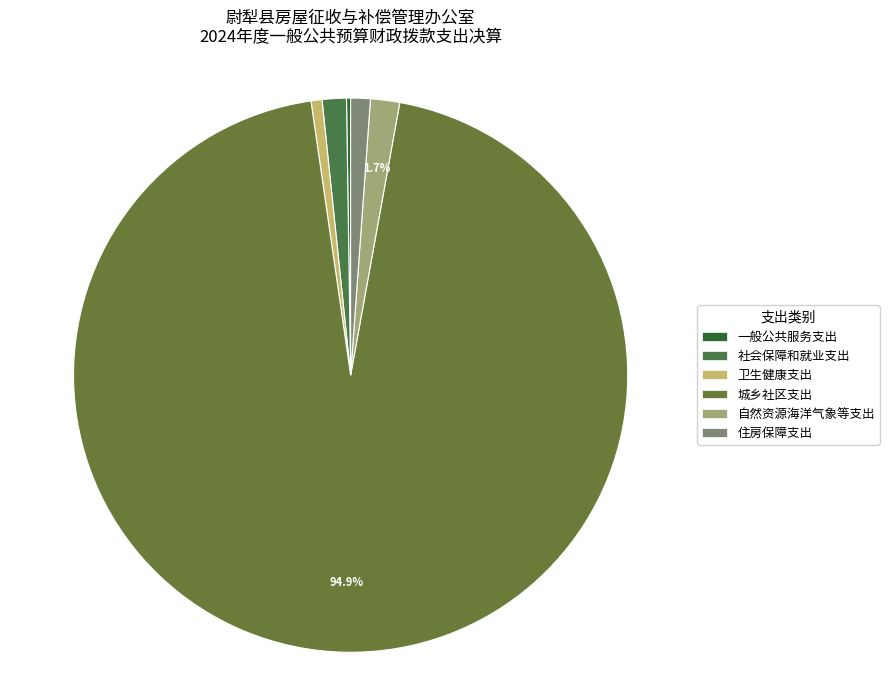

Rank the categories by value from lowest to highest.

一般公共服务支出, 卫生健康支出, 住房保障支出, 社会保障和就业支出, 自然资源海洋气象等支出, 城乡社区支出